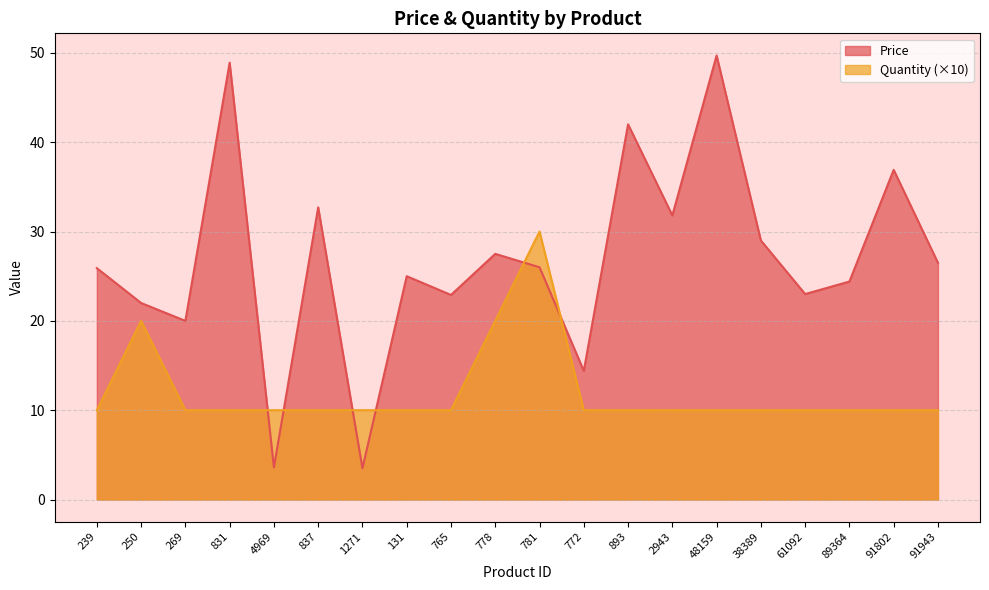

Where is the first local maximum for Quantity?

250